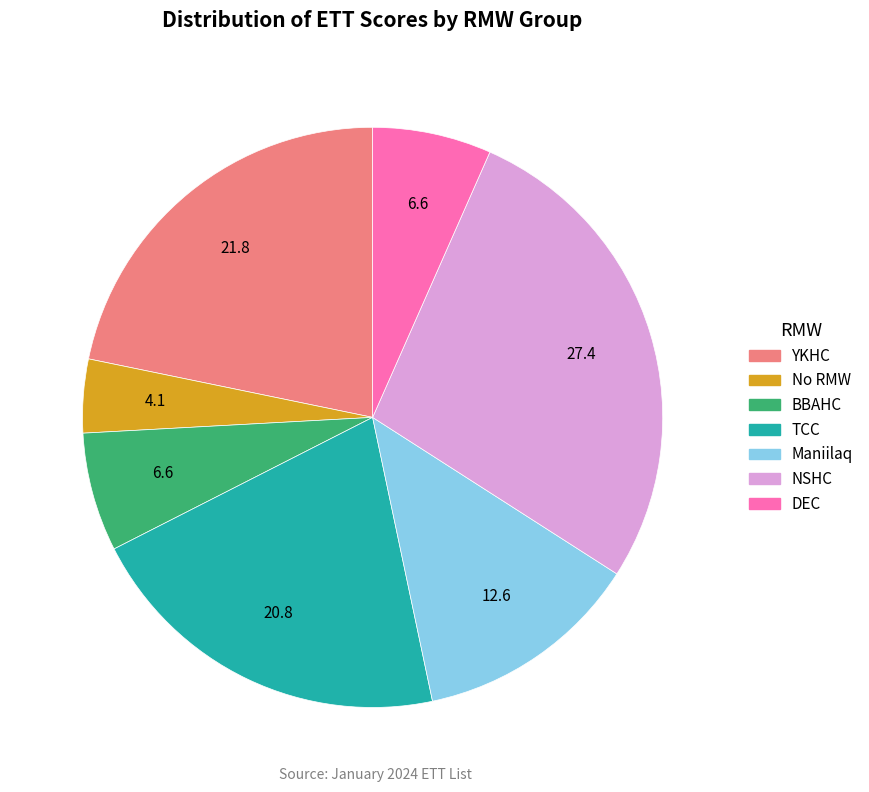

Is YKHC the majority of the pie?

No